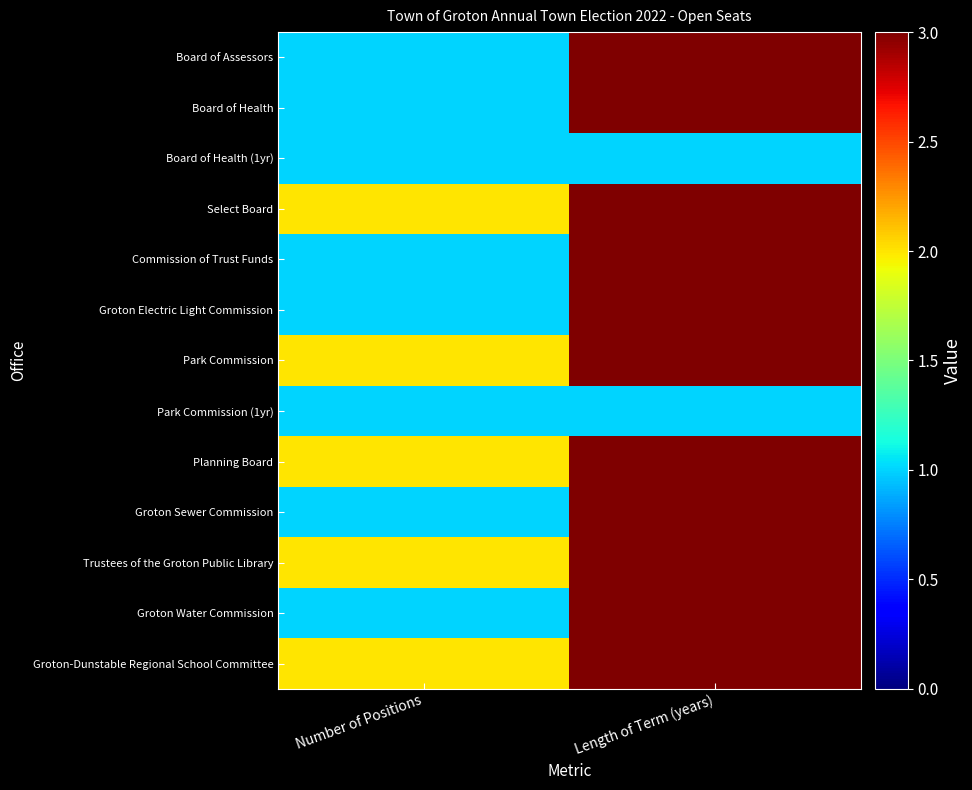

At which category does the chart reach its peak across all series?

Length of Term (years)